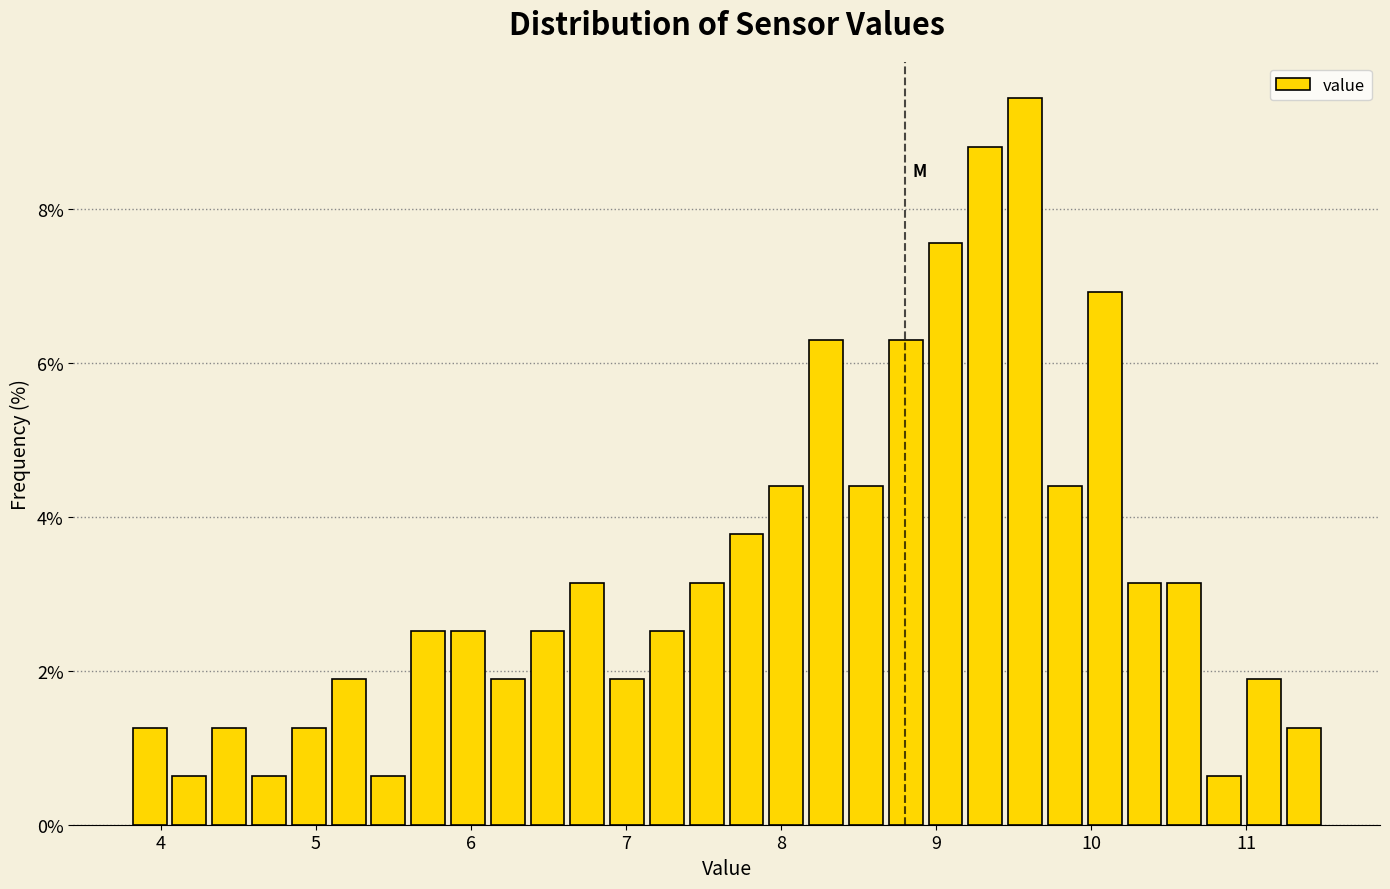

Around what value on the x-axis is the tallest bar? Give the approximate position of its centre, as read against the axis.

9.6